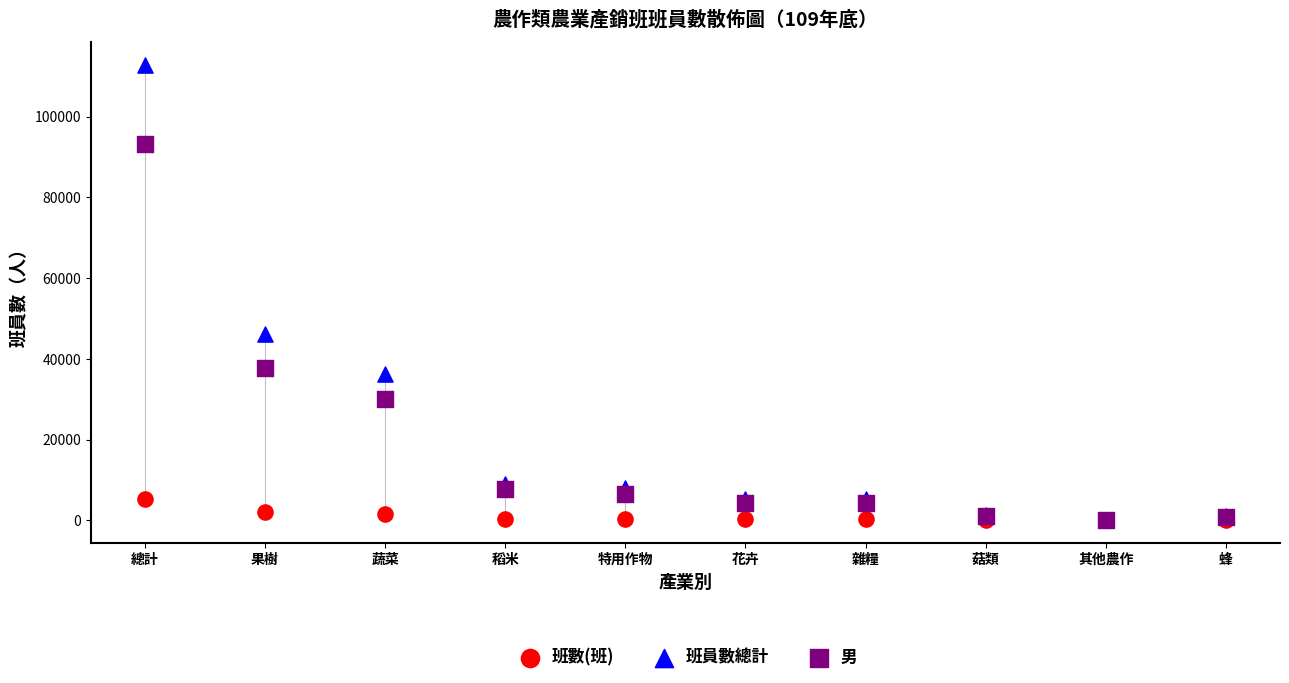

What are all the series names shown in the legend?

班數(班), 班員數總計, 男